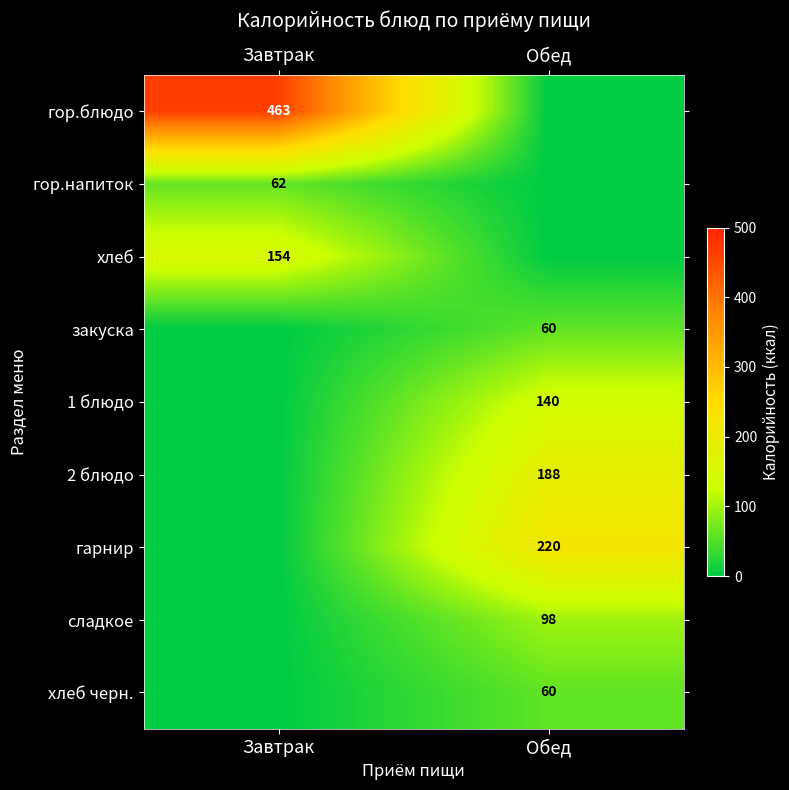

Is it true that хлеб equals 49 at Завтрак?

False